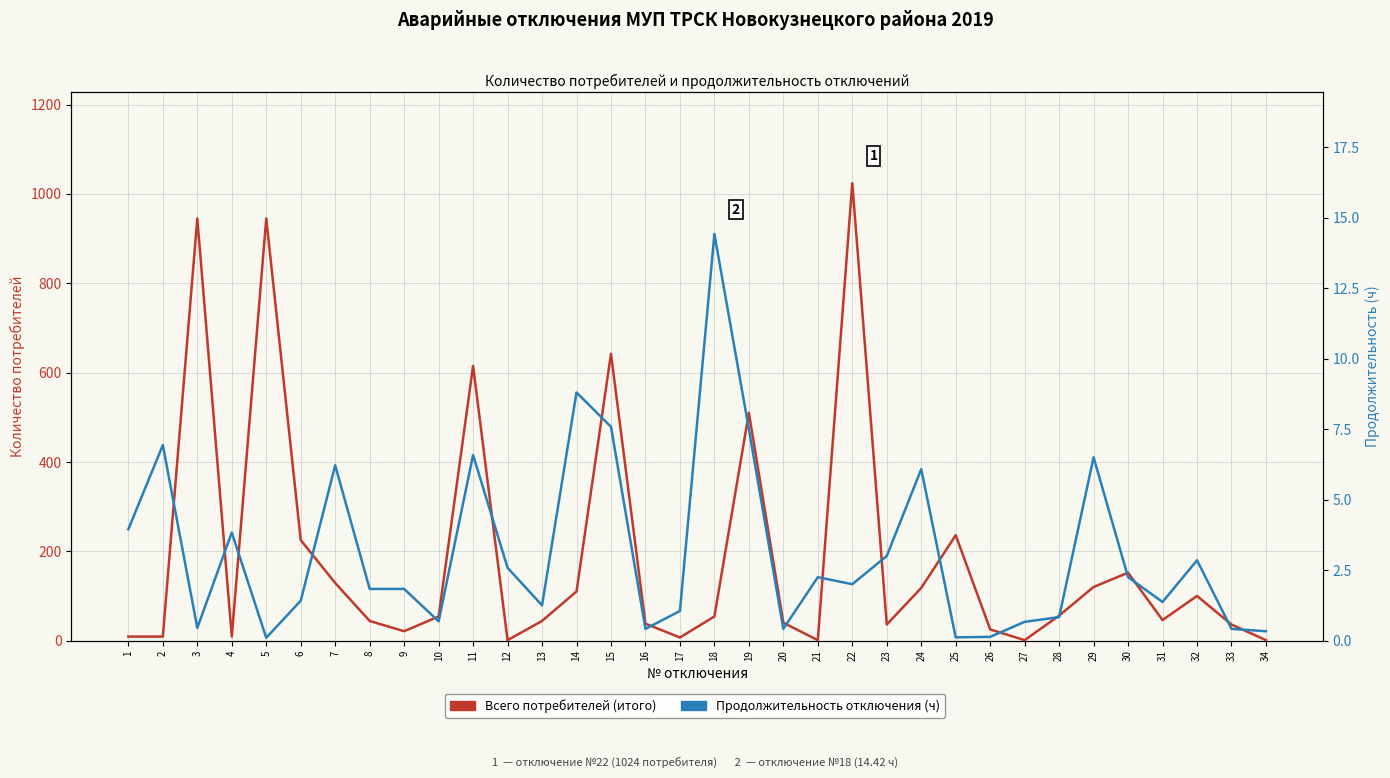

What is the difference between the maximum and minimum values in the Всего потребителей (итого) series?

1023.0